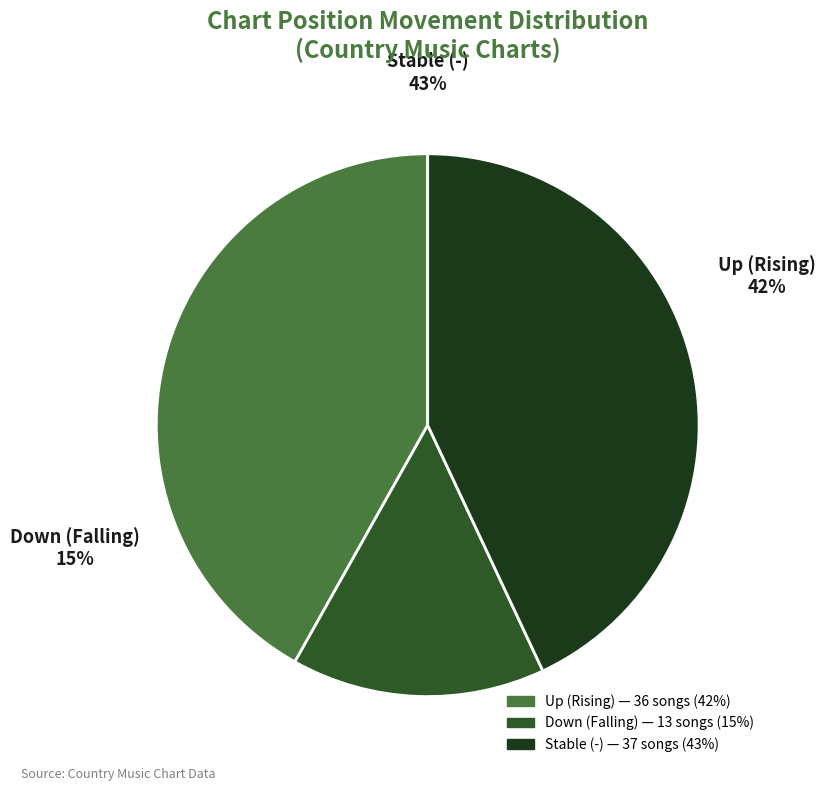

To the nearest percent, what is the difference between the down and - slice percentages?

28%